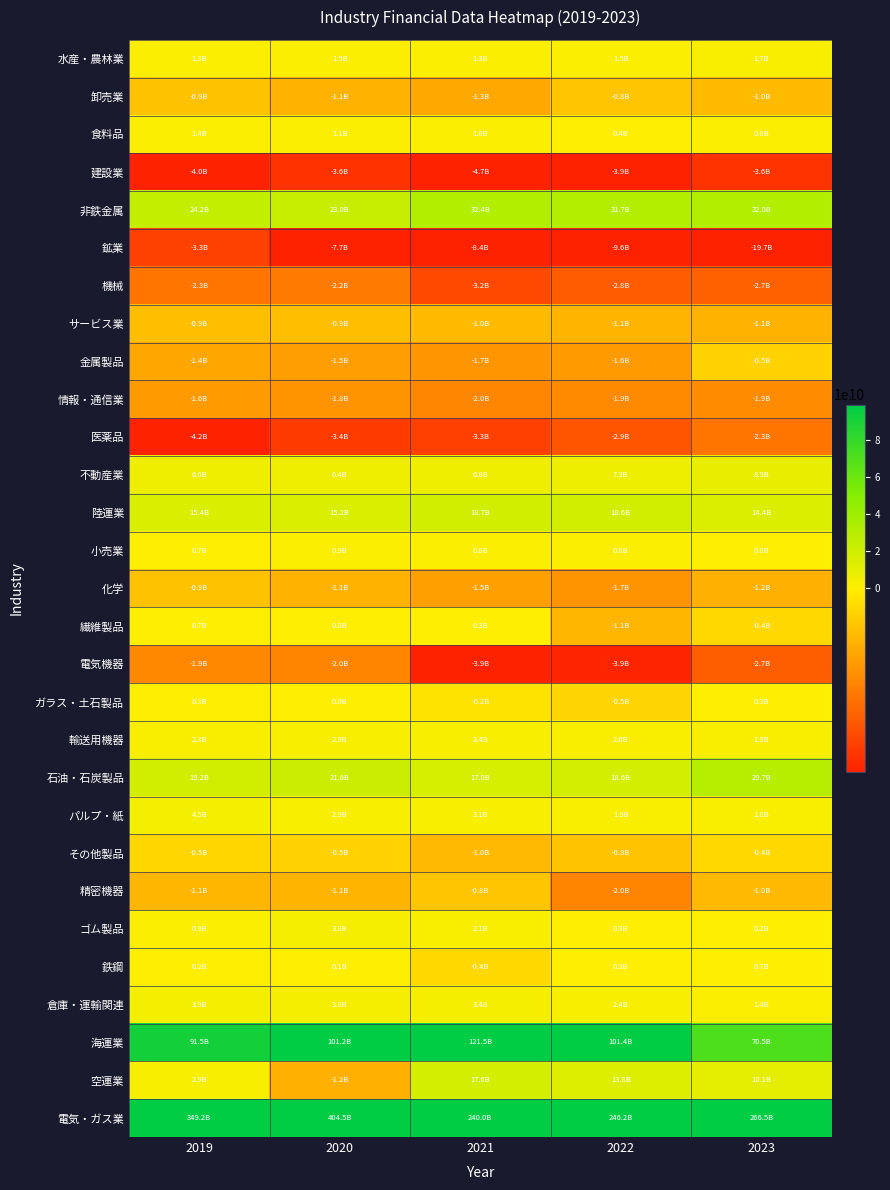

What is the spread (max minus min) of values at 2020?

412180500000